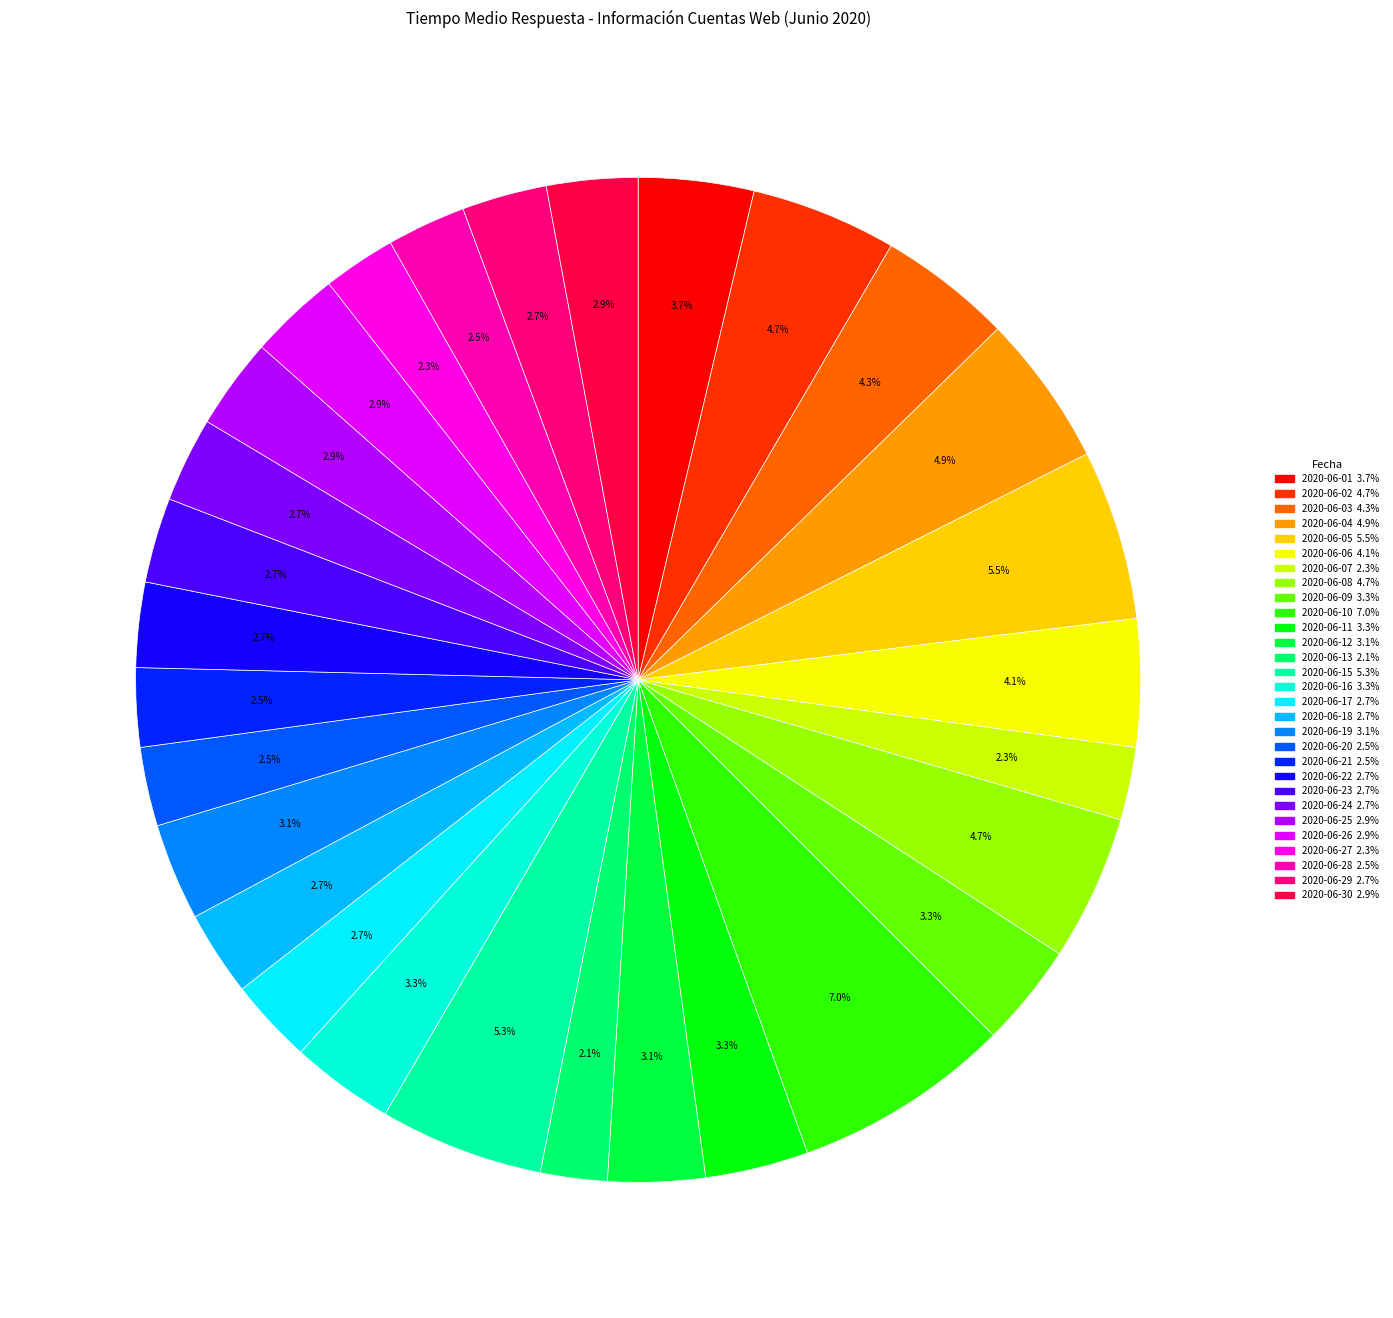

How many slices are in this pie chart?

29